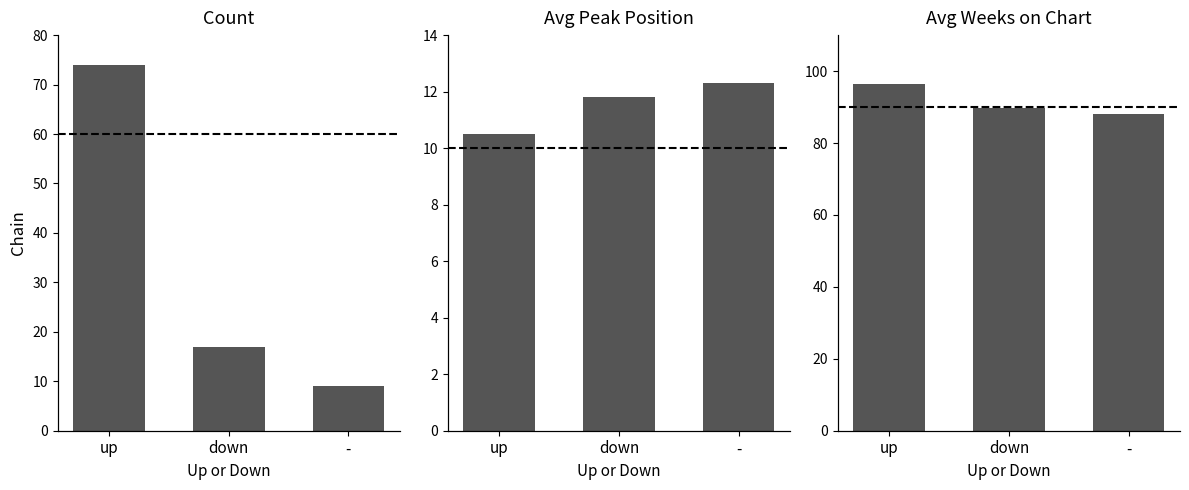

Rank the series at down from highest to lowest value.

Avg Weeks on Chart, Count, Avg Peak Position